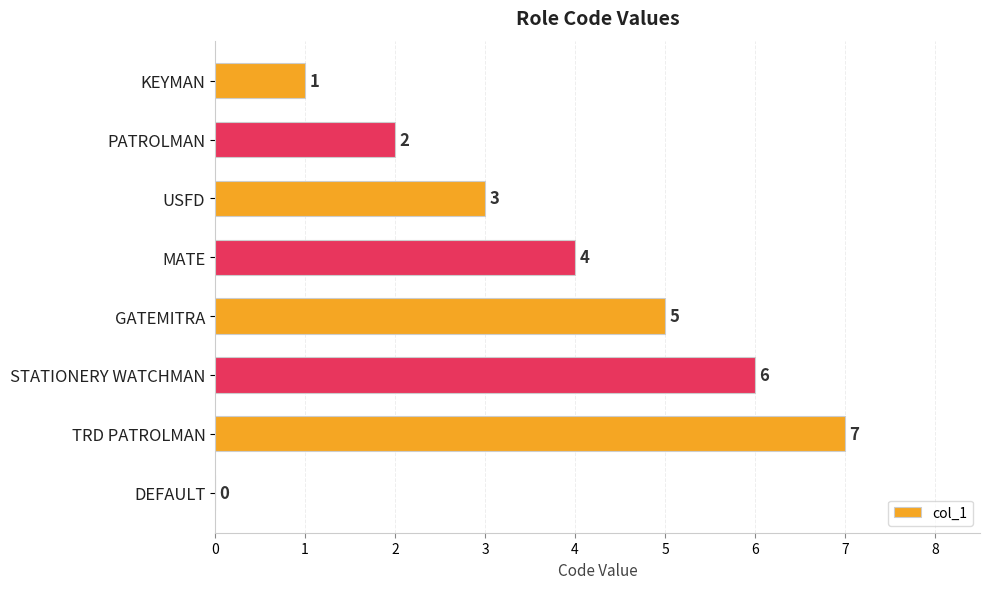

At which label is the value closest to 3?

USFD